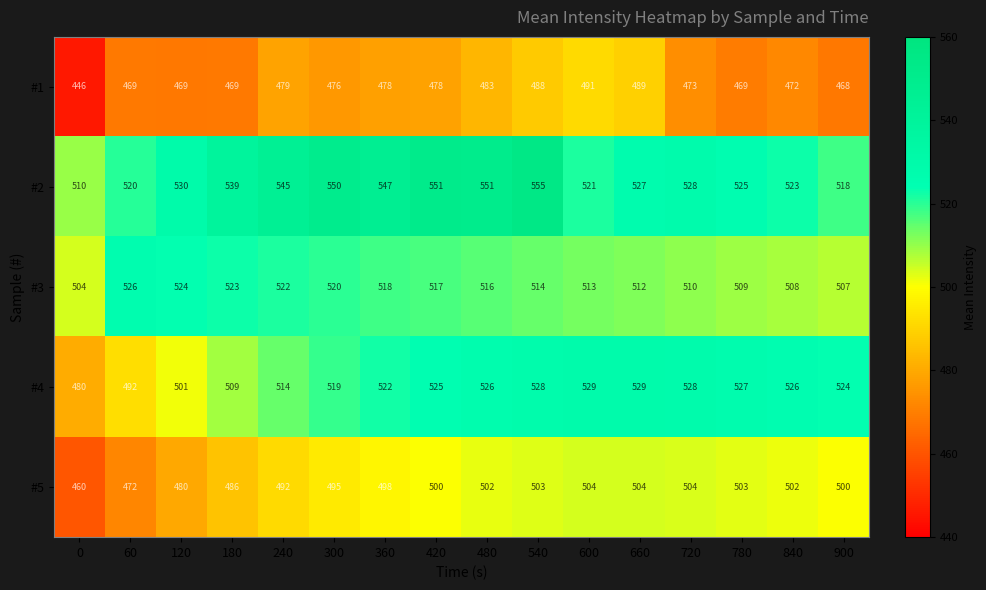

Rank the series at 360 from highest to lowest value.

#2, #4, #3, #5, #1